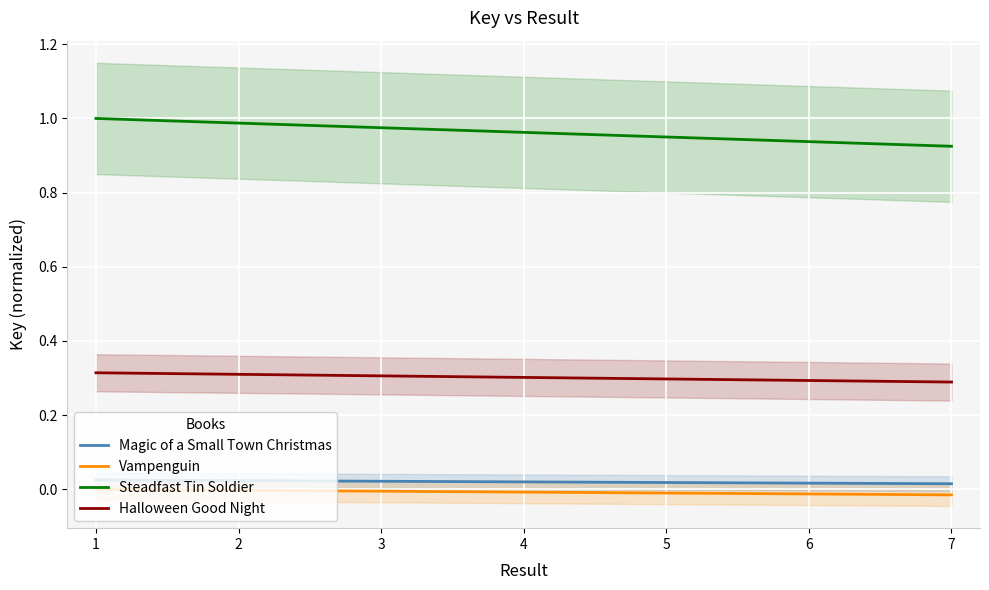

Reading left to right, extract all data points from this chart.

Magic of a Small Town Christmas: 1=0.0	2=0.0	3=0.0	4=0.0	5=0.0	6=0.0	7=0.0
Vampenguin: 1=0.0	2=-0.0	3=-0.0	4=-0.0	5=-0.0	6=-0.0	7=-0.0
Steadfast Tin Soldier: 1=1.0	2=1.0	3=1.0	4=1.0	5=0.9	6=0.9	7=0.9
Halloween Good Night: 1=0.3	2=0.3	3=0.3	4=0.3	5=0.3	6=0.3	7=0.3